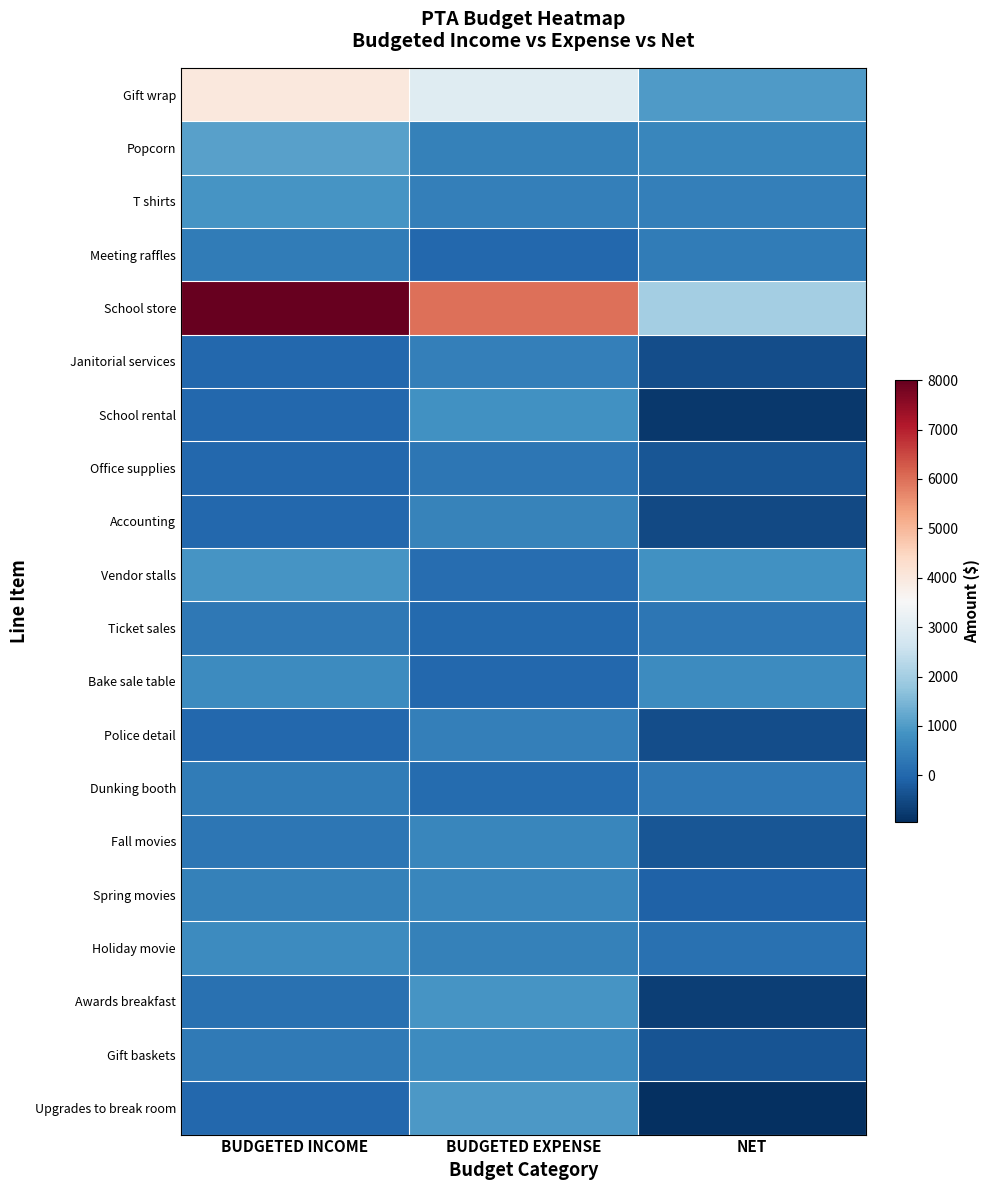

At how many categories does at least one series exceed 1152?

3